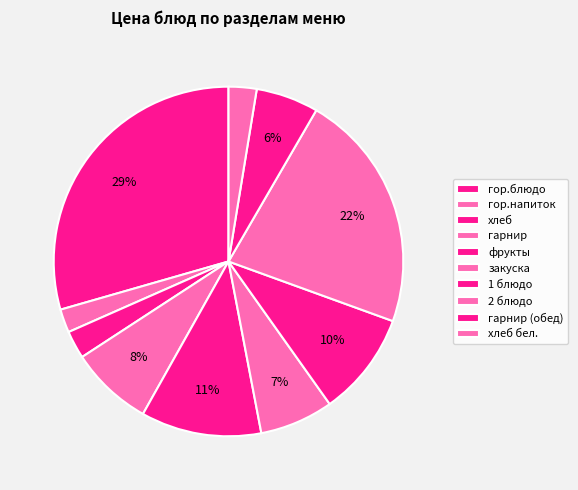

How much of the chart is everything except гарнир?

92.8%